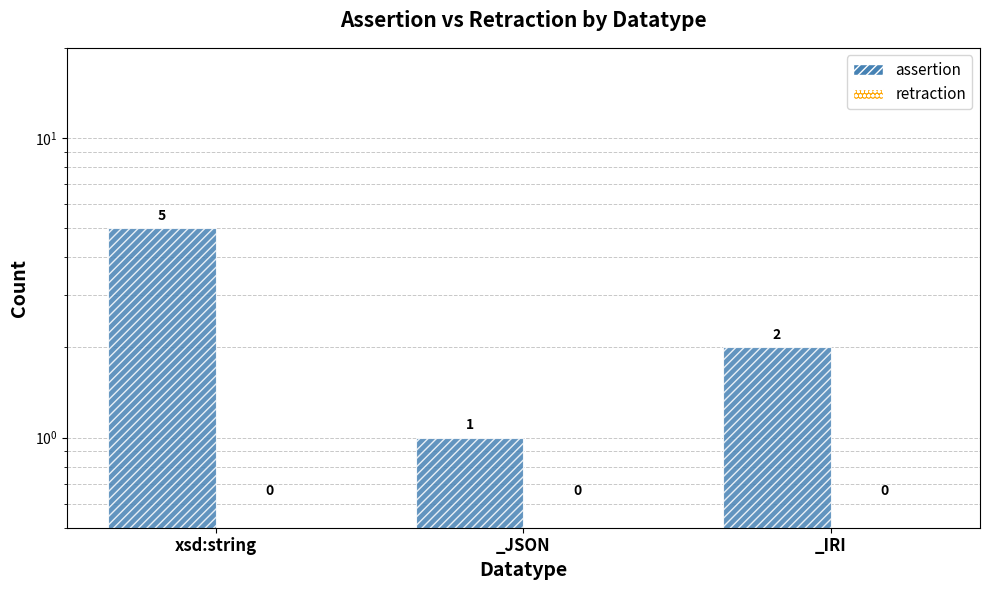

Rank the series at _IRI from highest to lowest value.

assertion, retraction